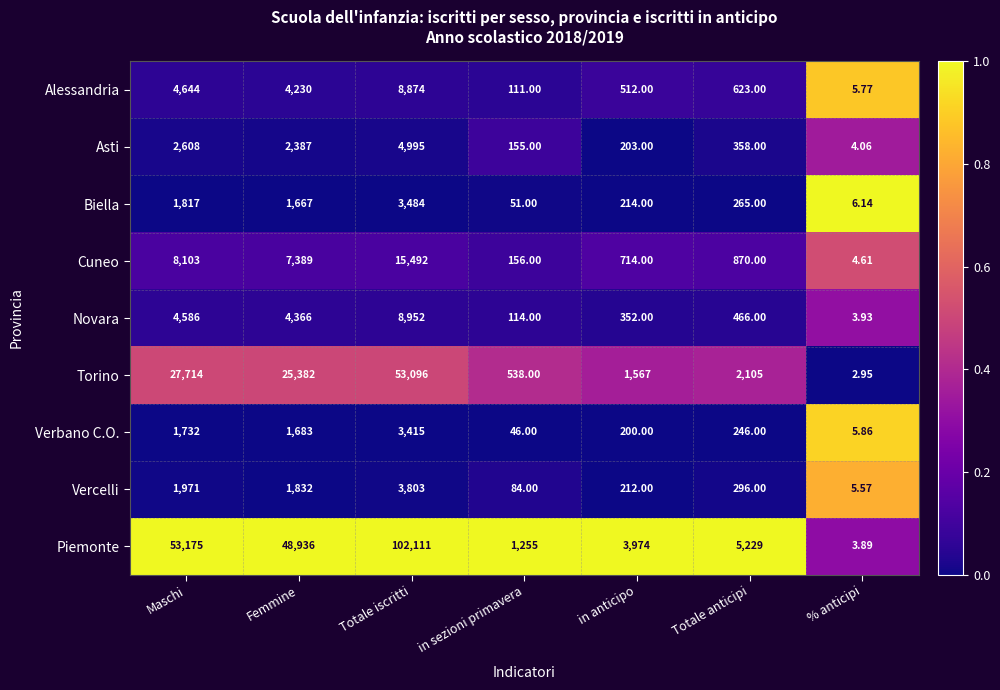

Between in anticipo and Totale anticipi, which series saw the biggest shift?

Piemonte